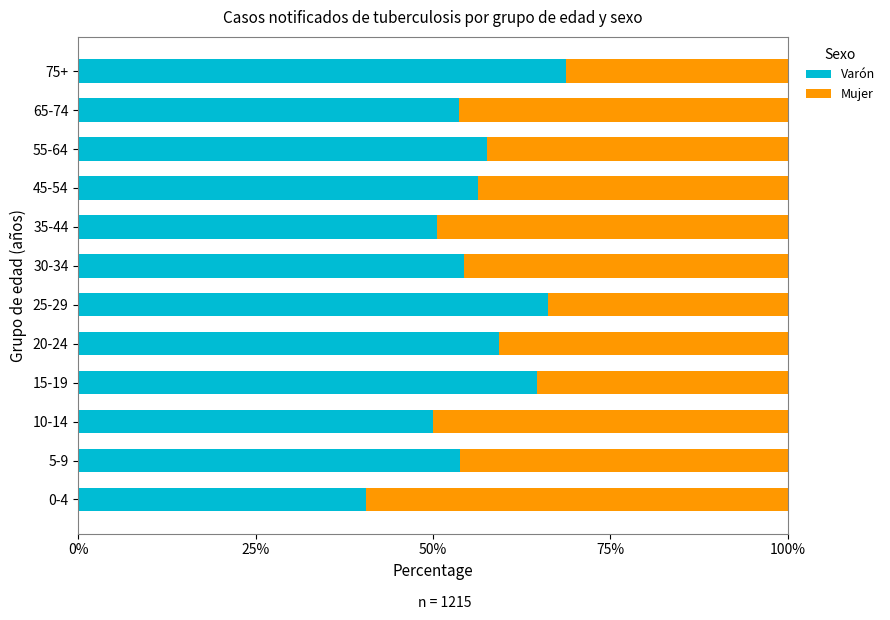

What is the total value across all series at 0-4?

100.0